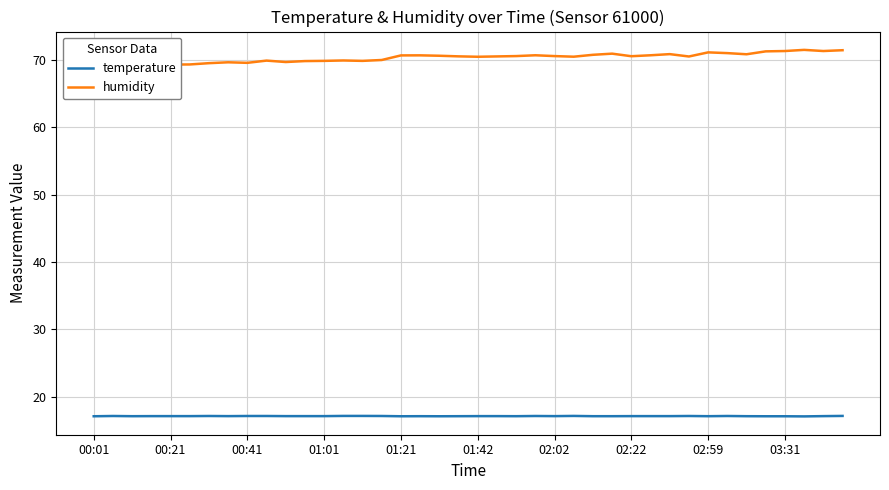

List the series in order of their peak value, highest first.

humidity, temperature